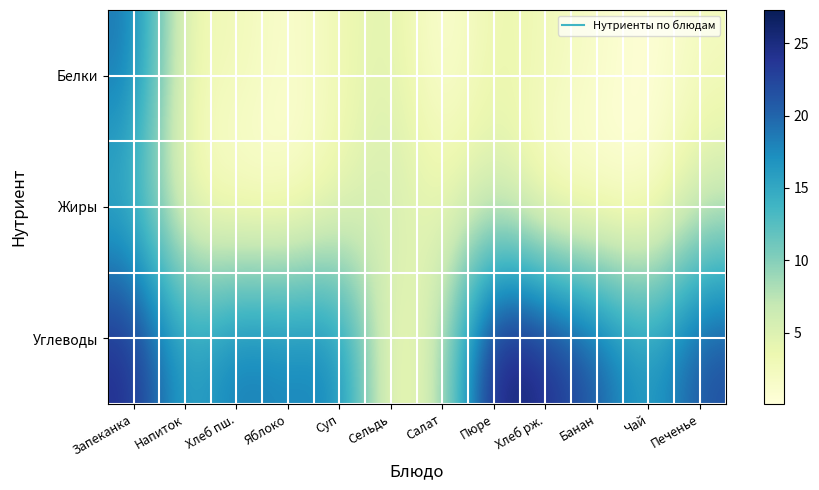

Which series has the largest total across all categories?

Углеводы